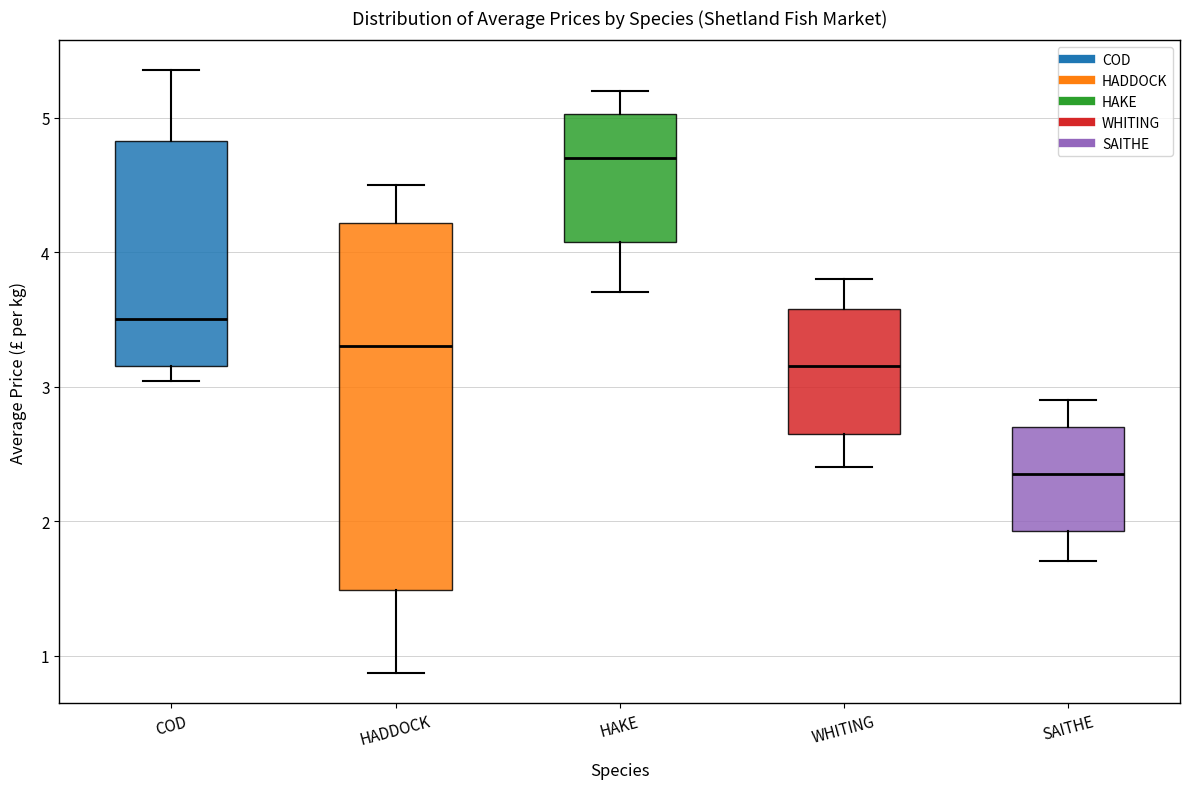

Where does the upper whisker of the box for HADDOCK end on the y-axis? The values are not printed on the chart, so give them approximately, as read against the axis.

4.5